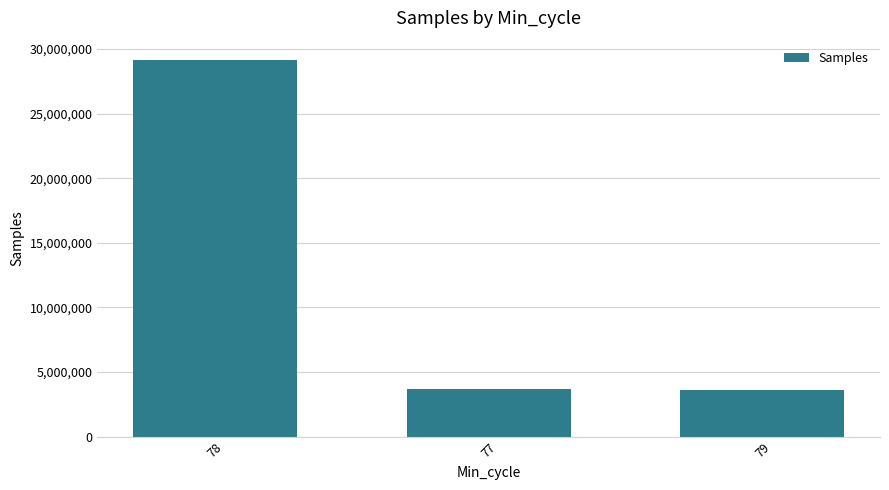

What is the maximum value shown in the chart?

29181715